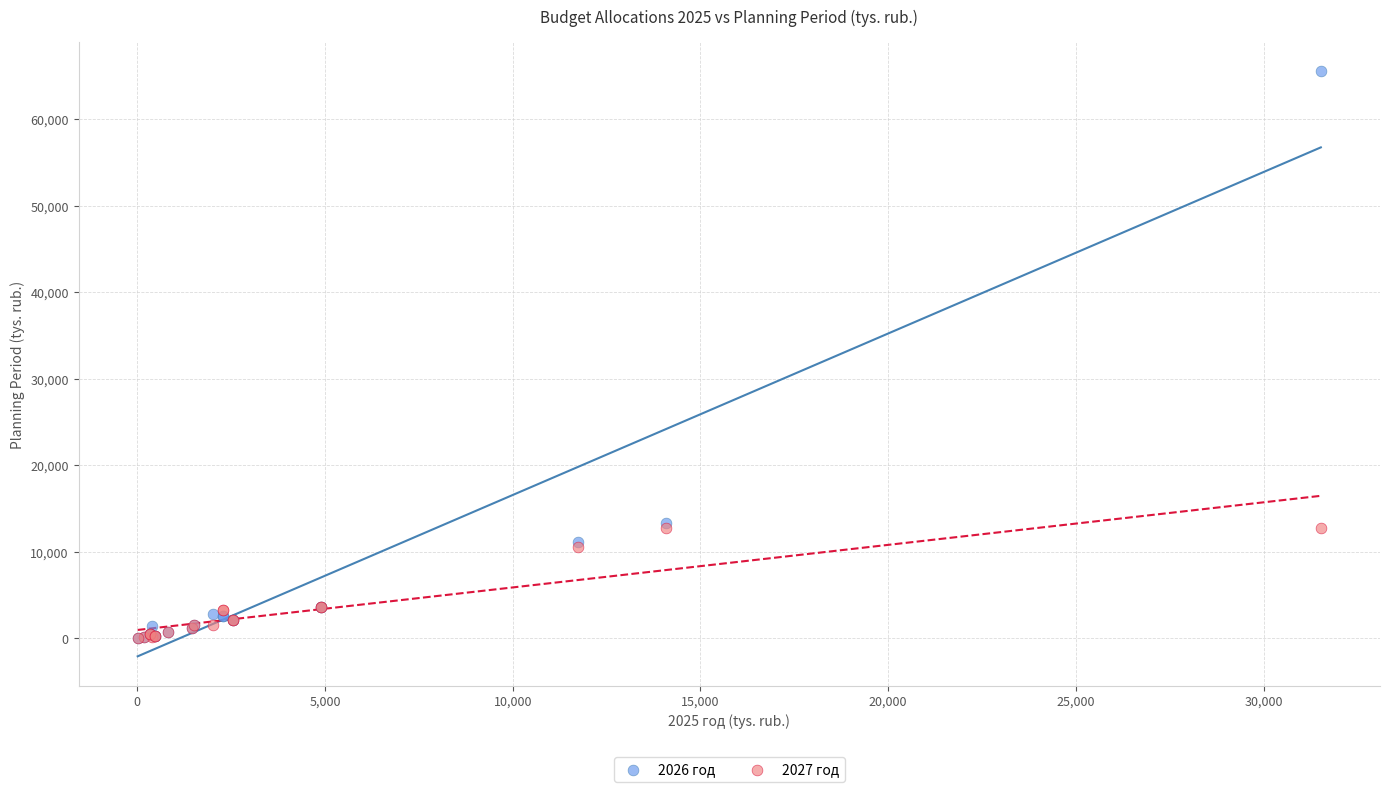

What are all the series names shown in the legend?

2026 год, 2027 год